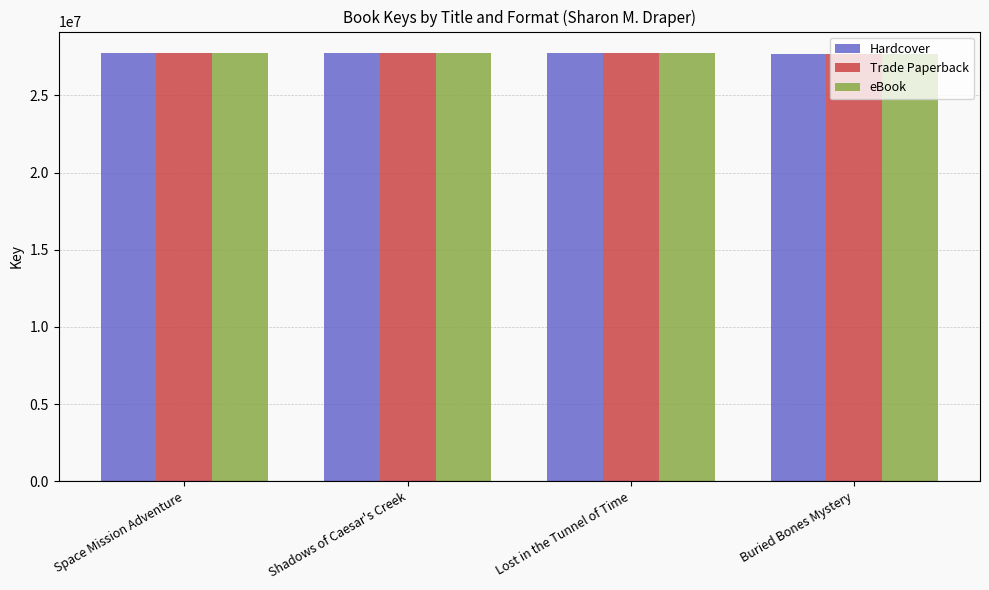

What is the label of the 2nd bar from the right?

Lost in the Tunnel of Time